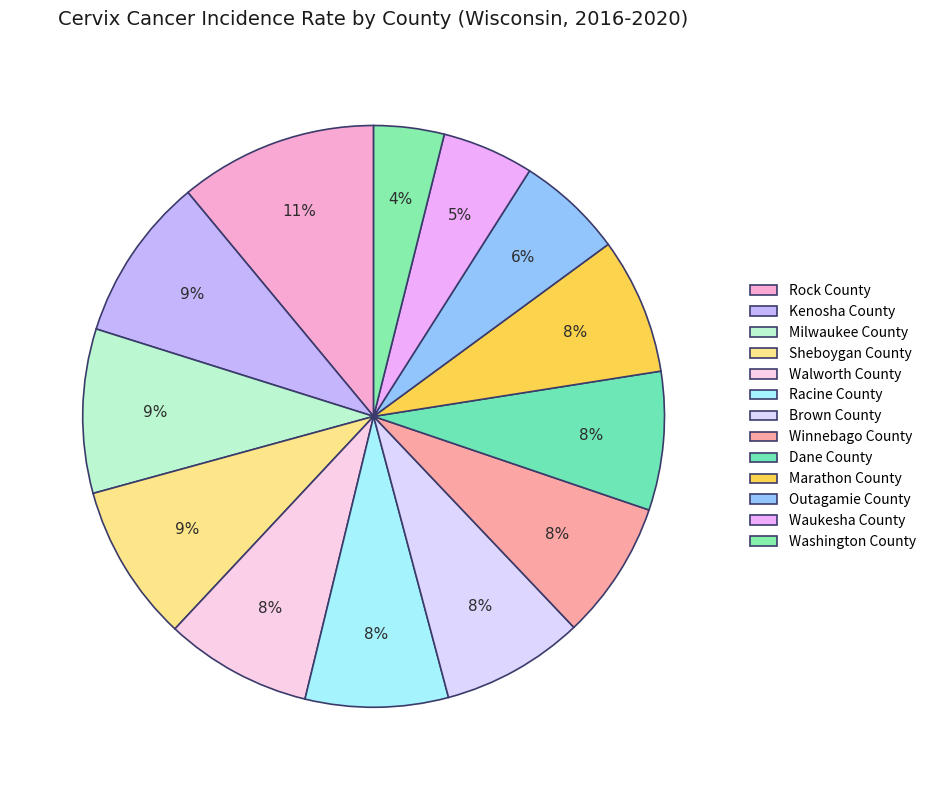

The Winnebago County slice represents 8% of the pie. True or false?

True